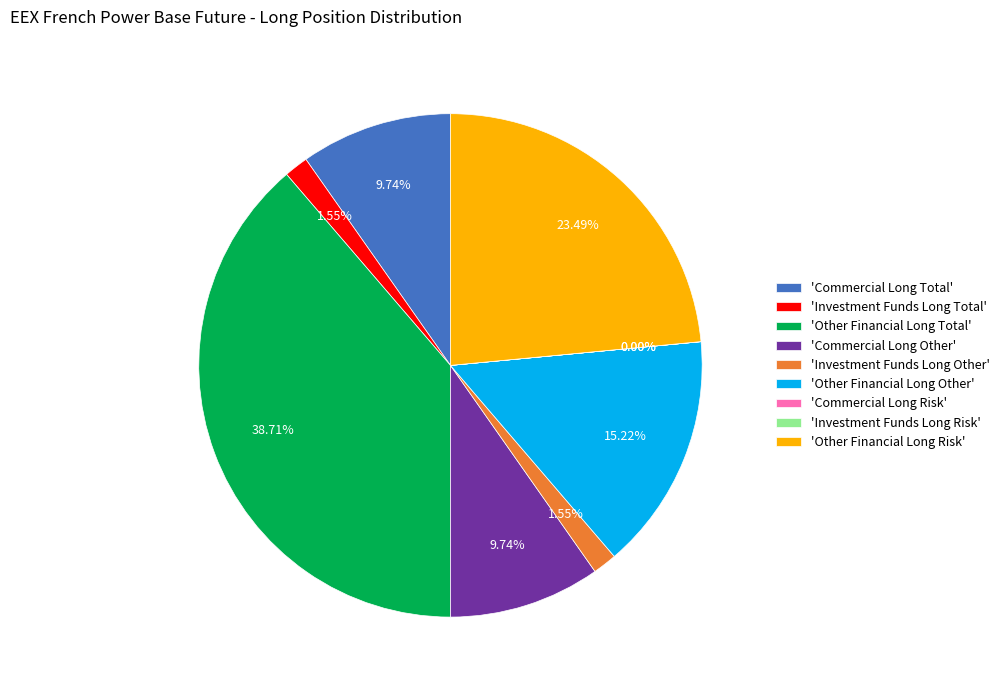

Is the sum of 'Investment Funds Long Total' and 'Commercial Long Other' greater than half?

No